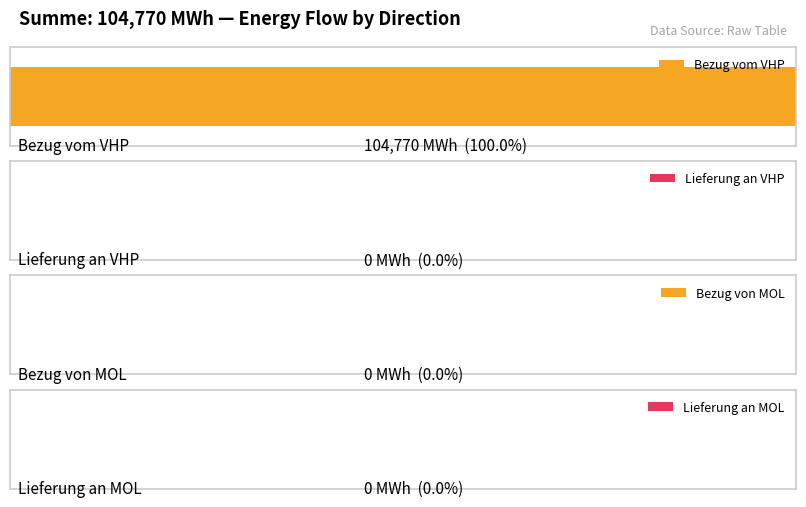

Is the value of Lieferung an MOL at Summe greater than the value of Lieferung an VHP at 01.07.2015 06:00-07:00?

No